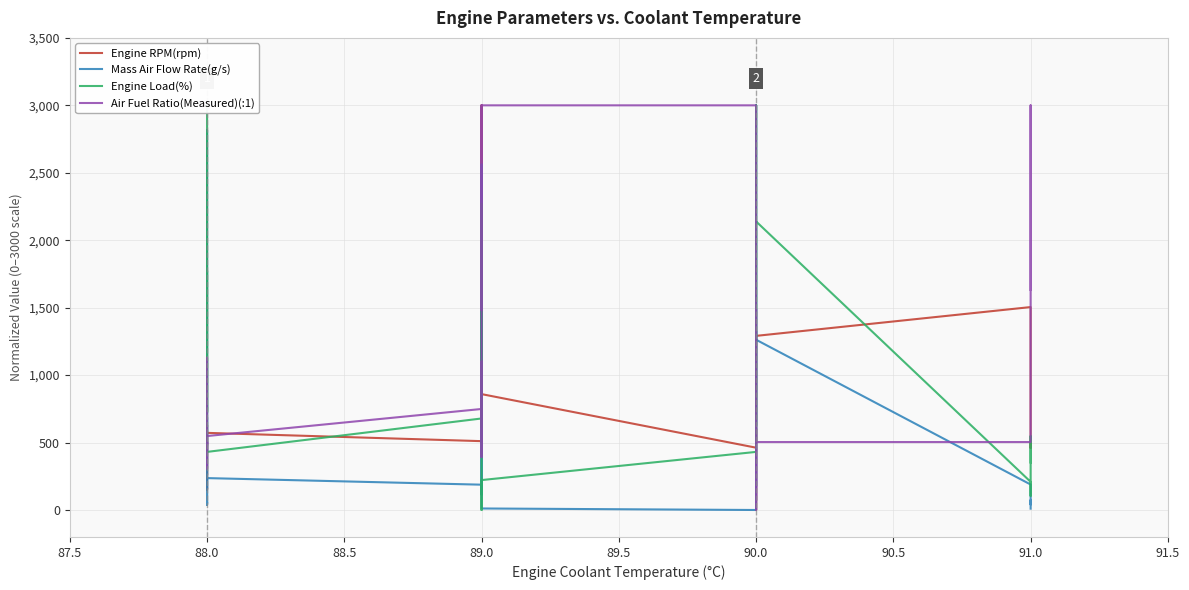

In Air Fuel Ratio(Measured)(:1), how many points are lower than both neighbors (excluding endpoints)?

9